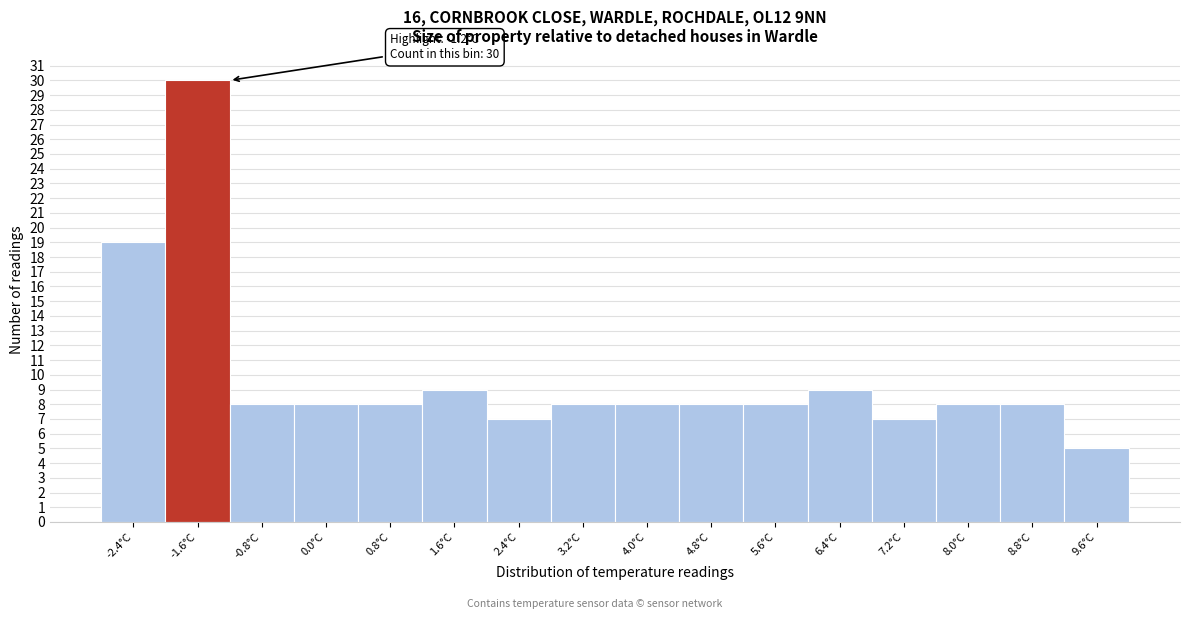

Reading left to right, extract all data points from this chart.

-2.4°C=19	-1.6°C=30	-0.8°C=8	0.0°C=8	0.8°C=8	1.6°C=9	2.4°C=7	3.2°C=8	4.0°C=8	4.8°C=8	5.6°C=8	6.4°C=9	7.2°C=7	8.0°C=8	8.8°C=8	9.6°C=5